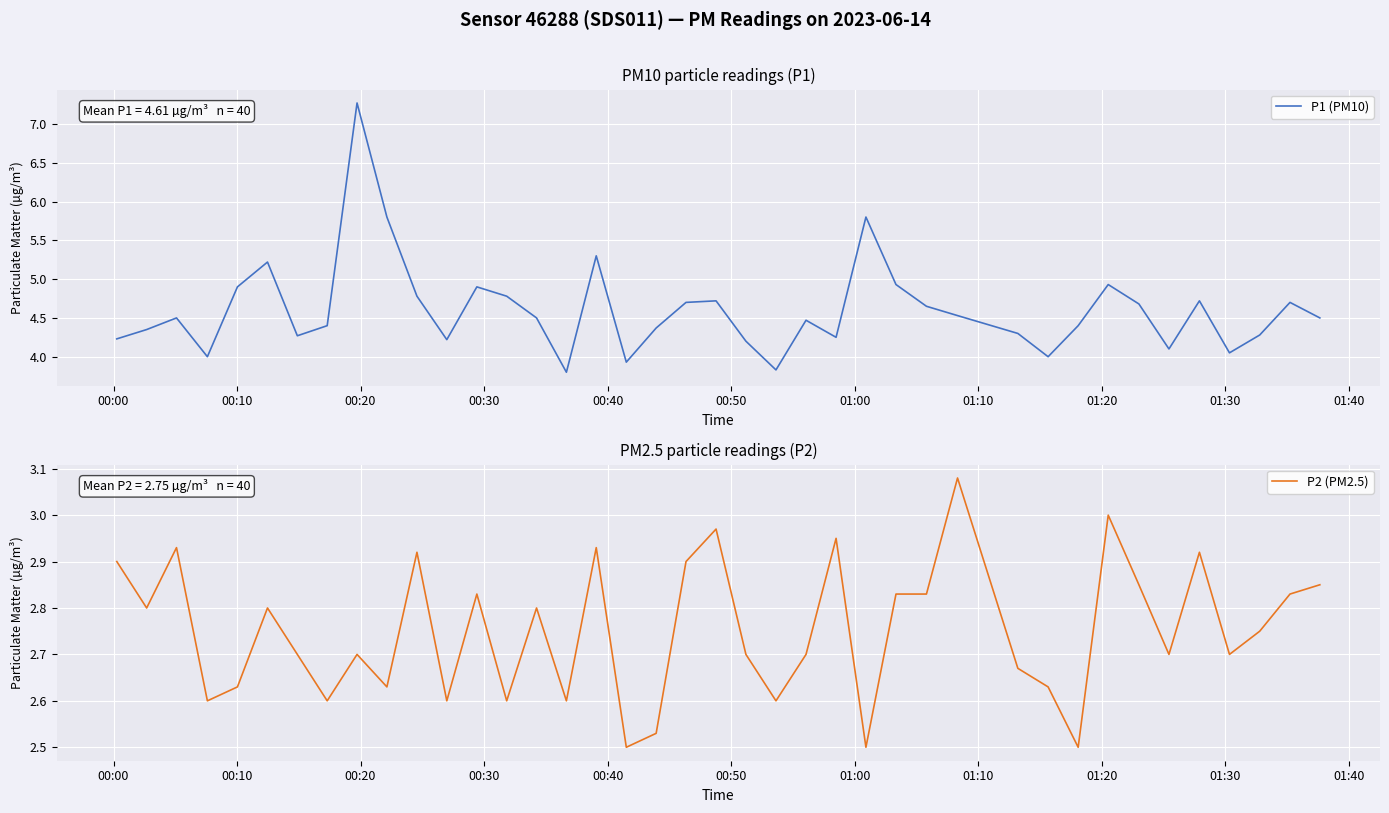

True or false: P2 (PM2.5) and P1 (PM10) intersect in this chart.

False